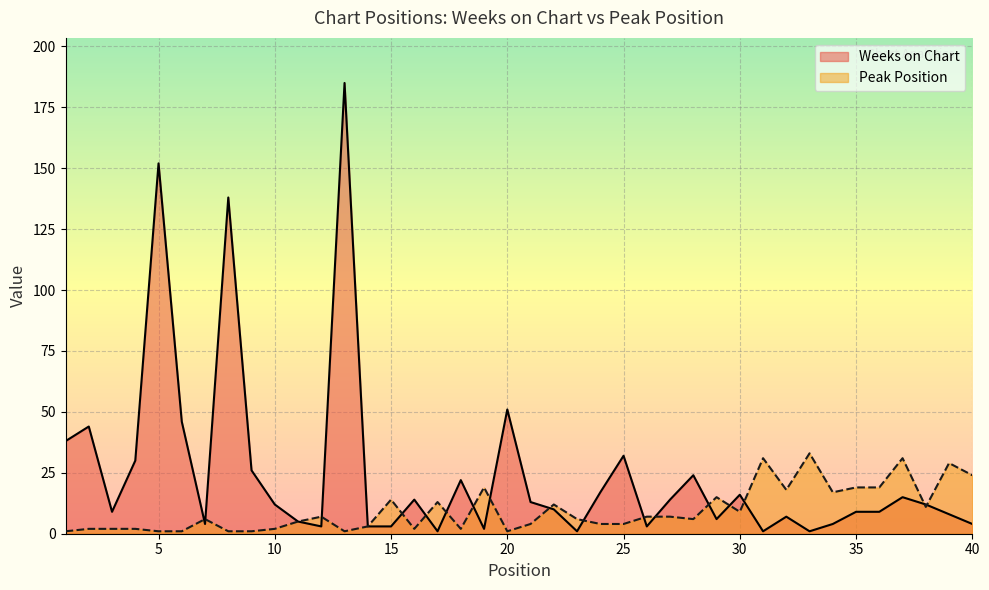

How many values in the Weeks on Chart series exceed 12?

18